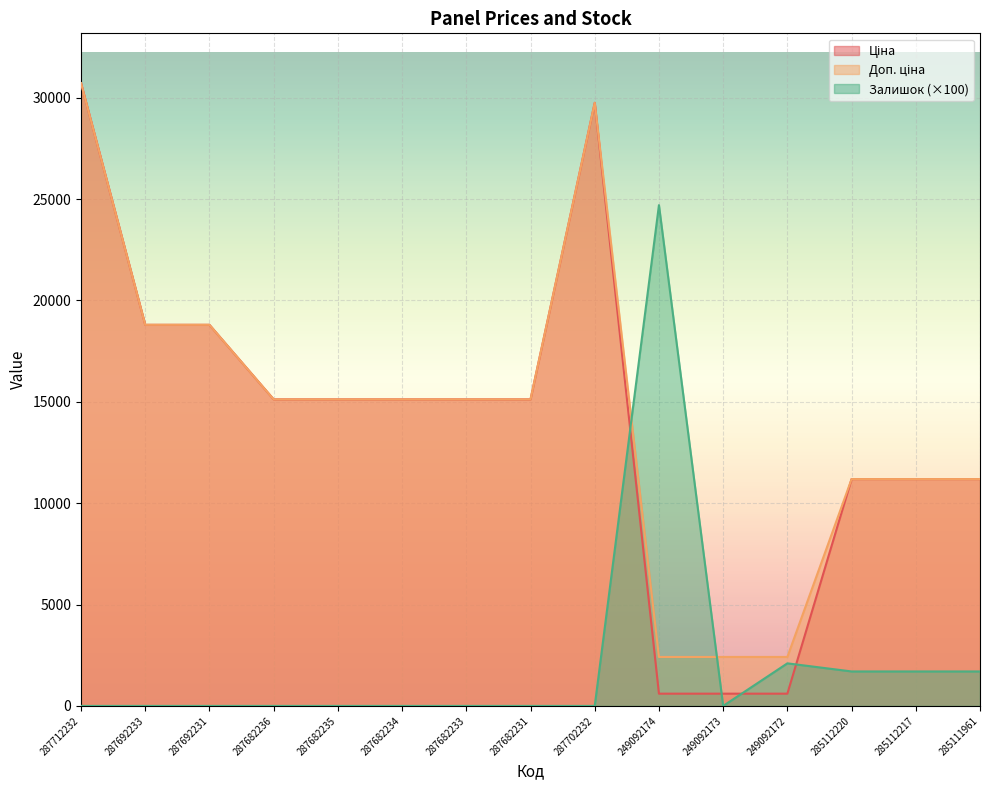

True or false: Залишок has a value of 0.0 at 287692231.

True